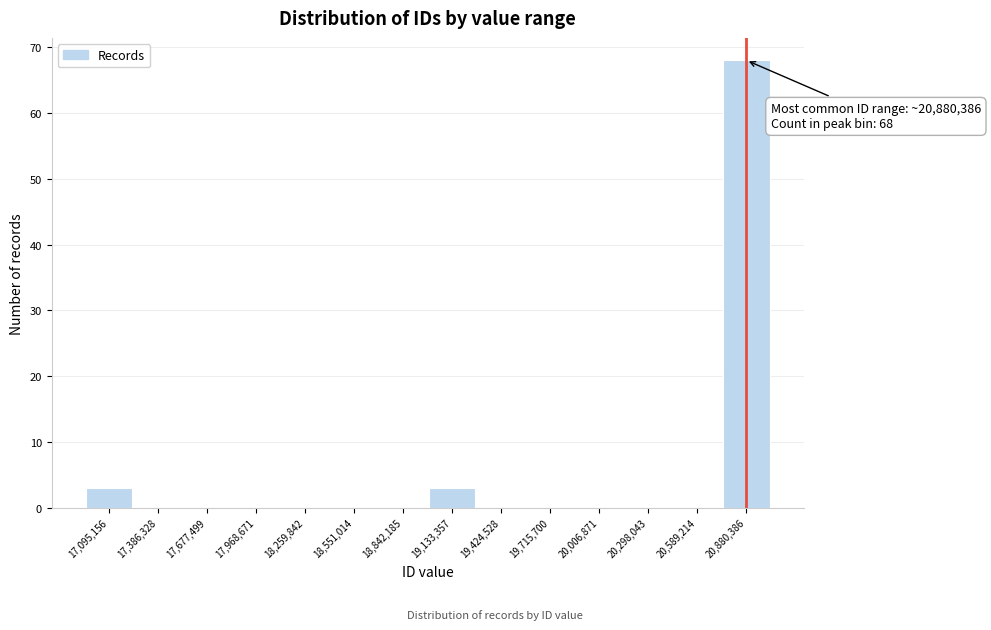

Over which range of the x-axis is the bar tallest?

20750000 to 21050000